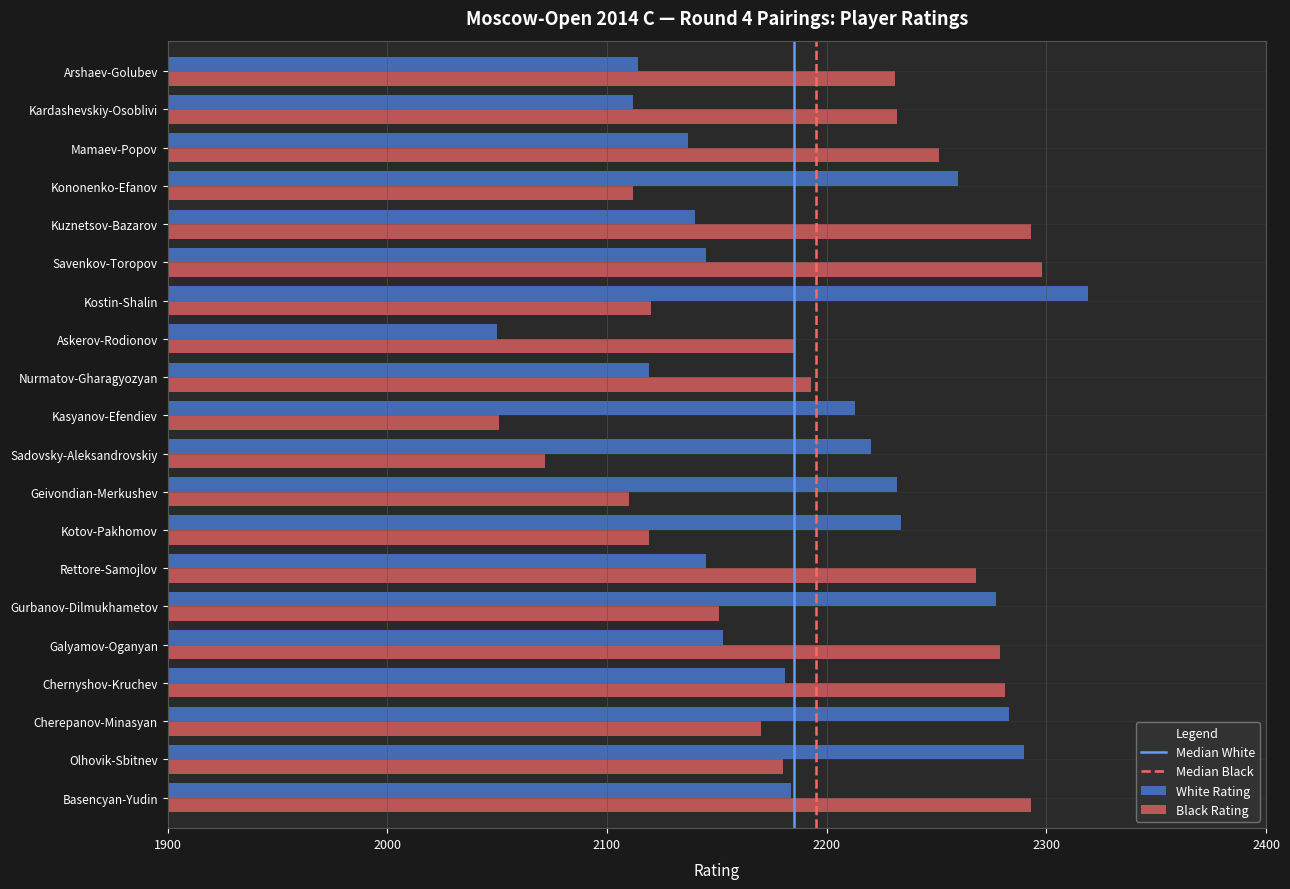

Which category has the lowest value in the White Rating series?

Askerov-Rodionov